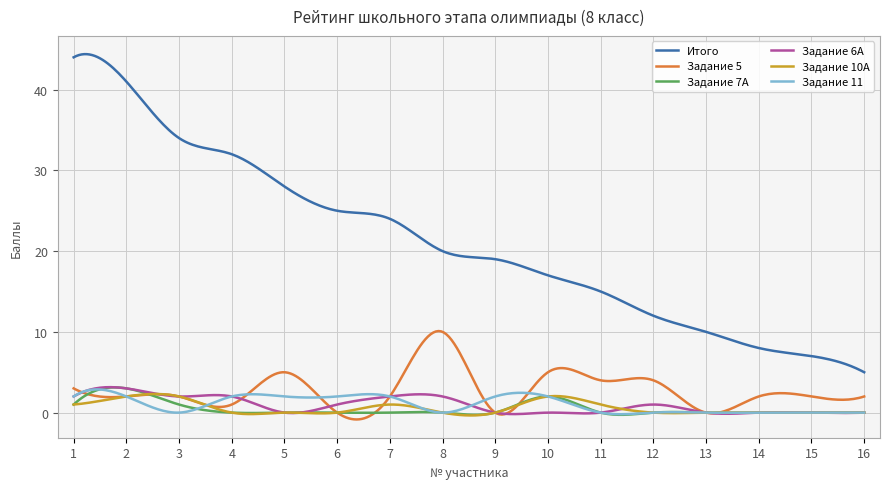

Which series has the widest spread of values?

Итого